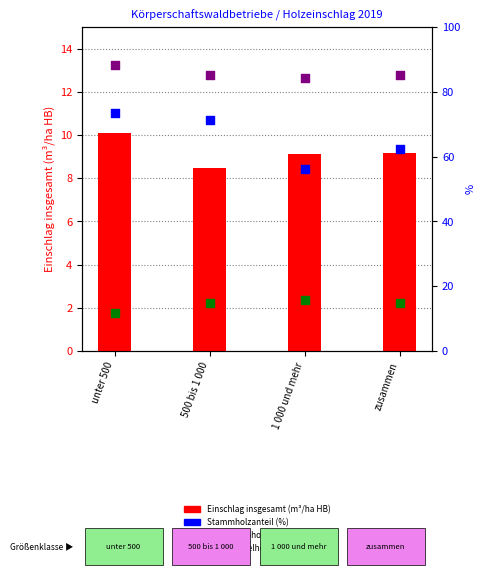

Which series reaches the minimum Y coordinate?

Einschlag insgesamt (m³/ha HB)